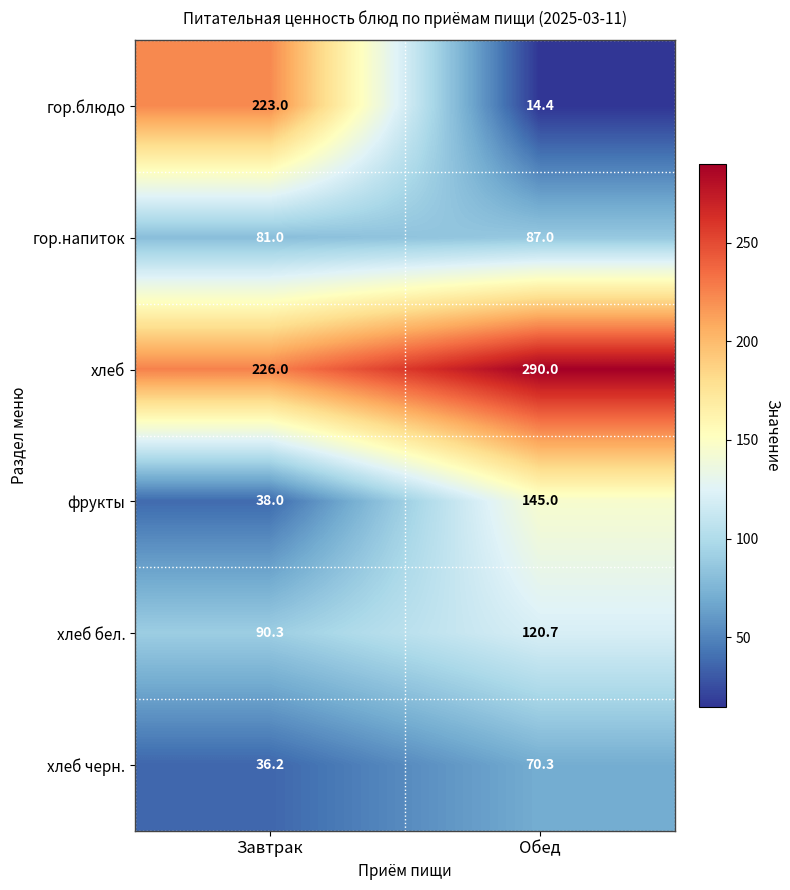

What value does the хлеб бел. series have at Завтрак?

90.3